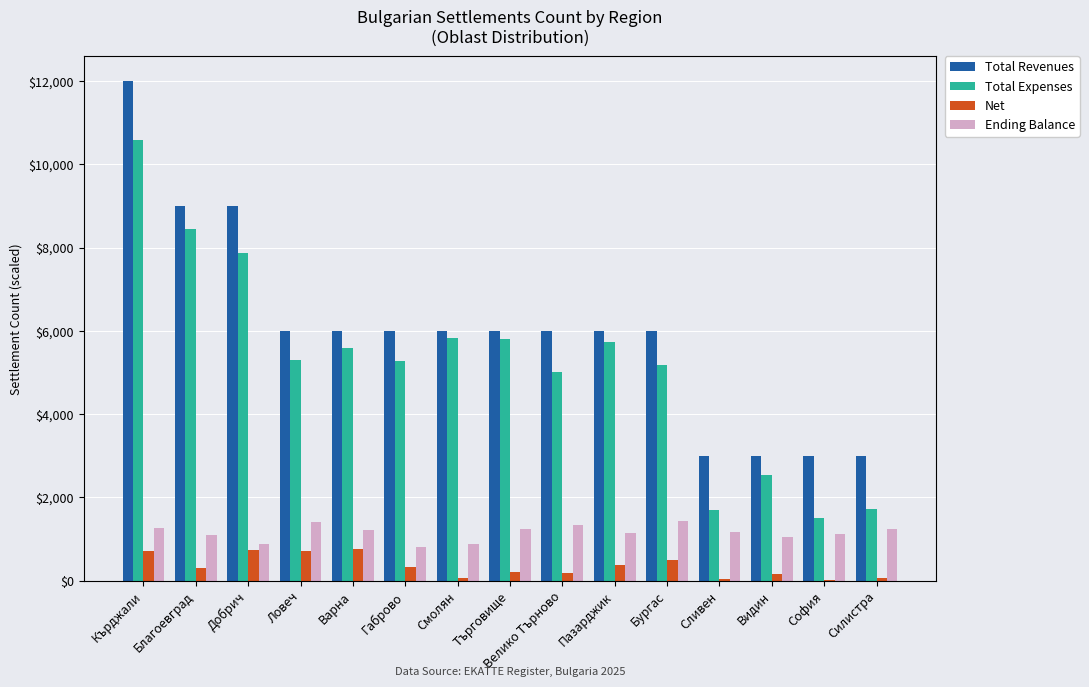

Which series changed the most between Габрово and София?

Total Expenses